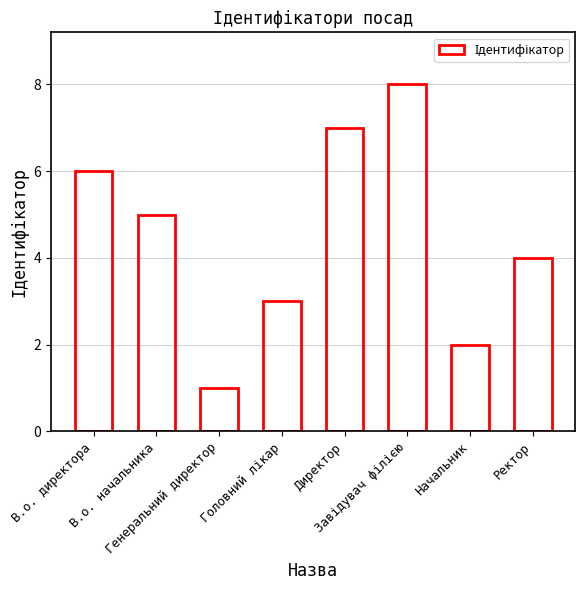

What is the greatest value displayed?

8